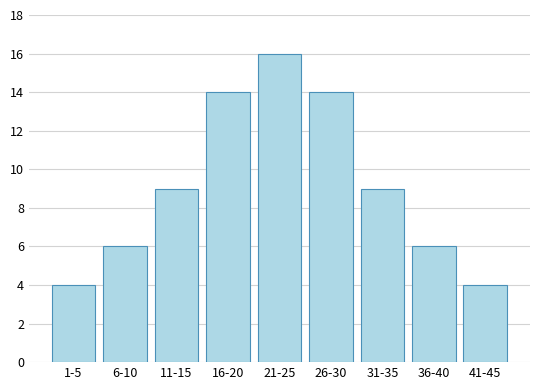

Reading left to right, transcribe all the data shown in this chart.

1-5=4	6-10=6	11-15=9	16-20=14	21-25=16	26-30=14	31-35=9	36-40=6	41-45=4